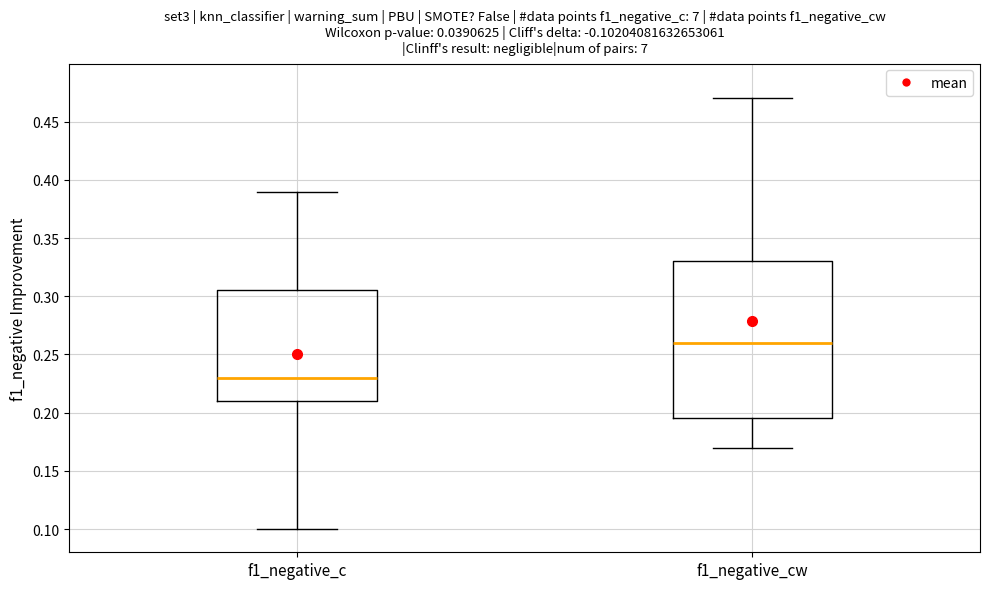

Comparing the boxes themselves (not the whiskers), which one is the tallest?

f1_negative_cw